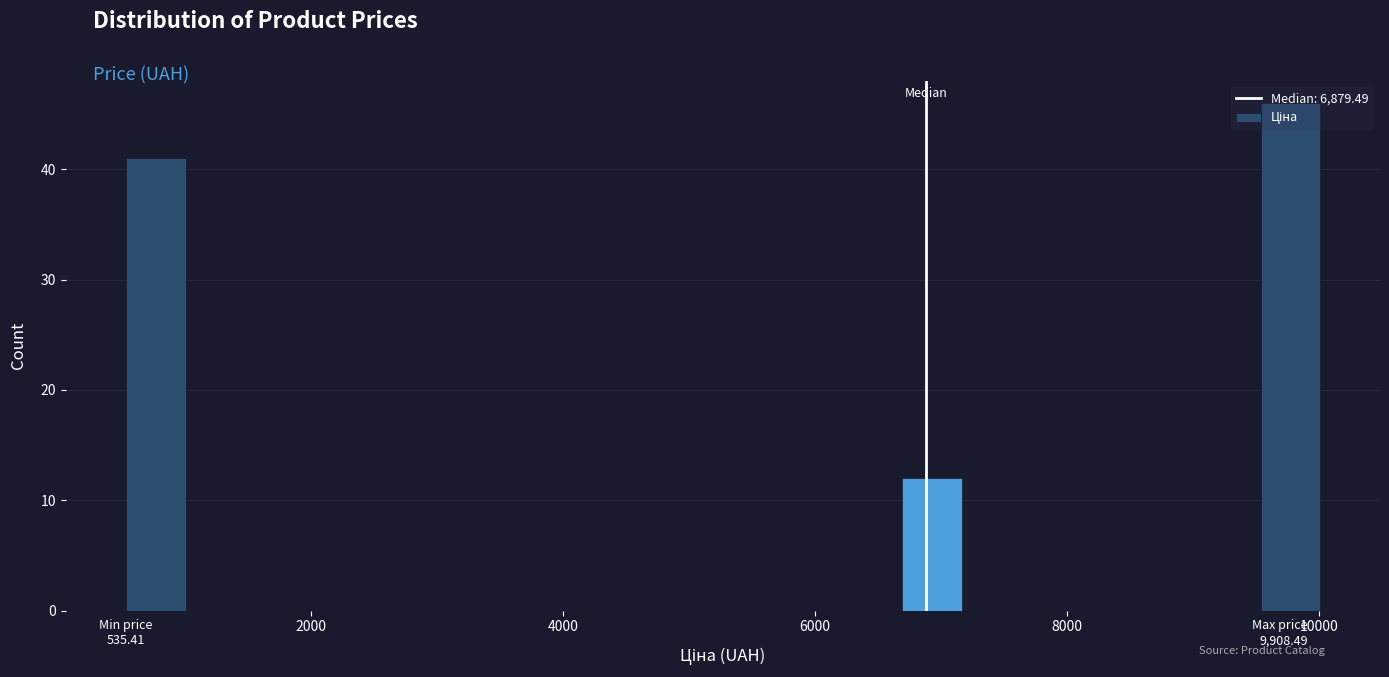

Read against the x-axis, roughly where is the centre of the tallest bar?

9800